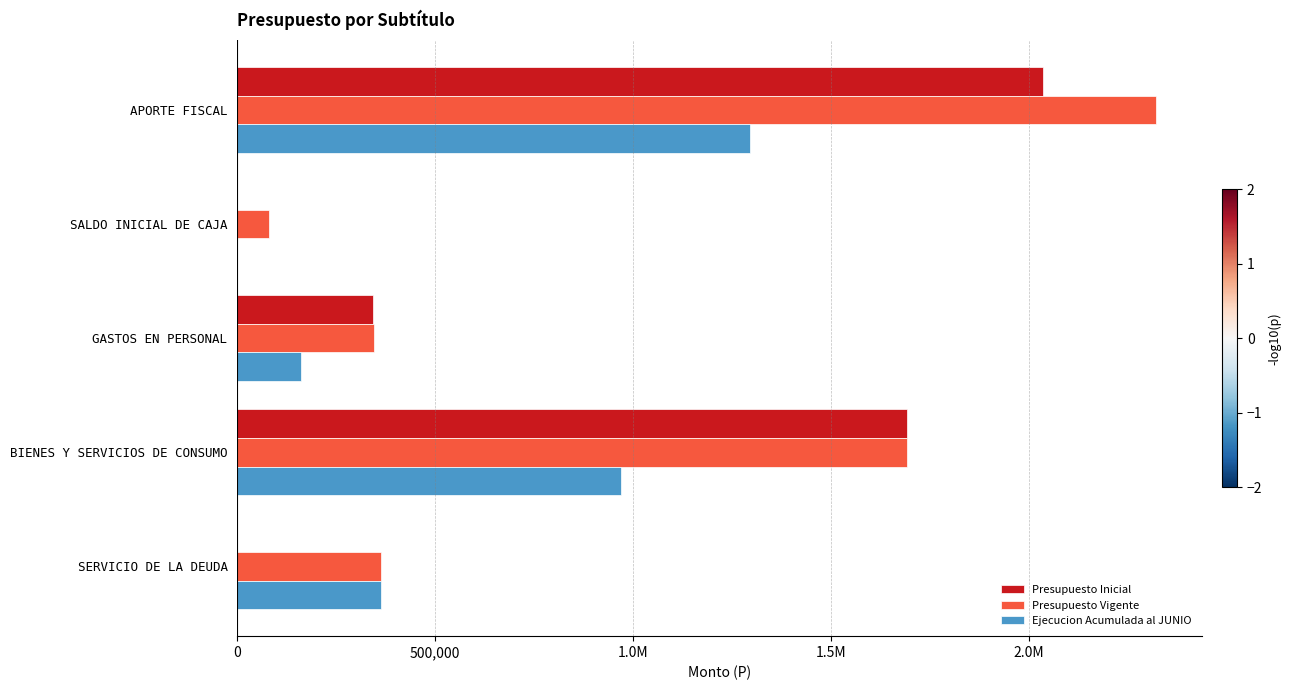

What position from the left is APORTE FISCAL?

1